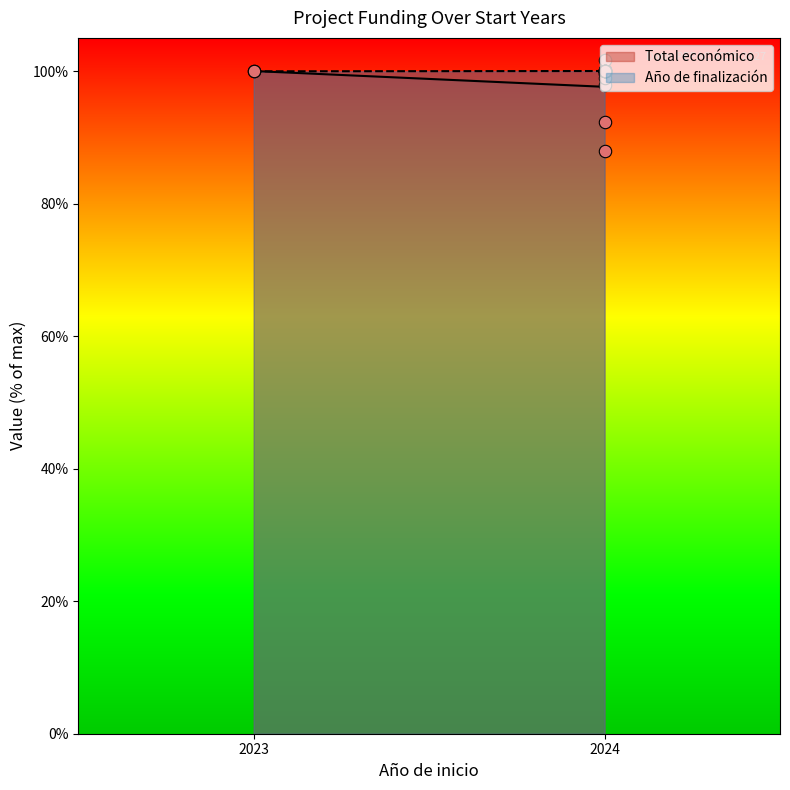

Which series reaches the maximum Y coordinate?

Total económico